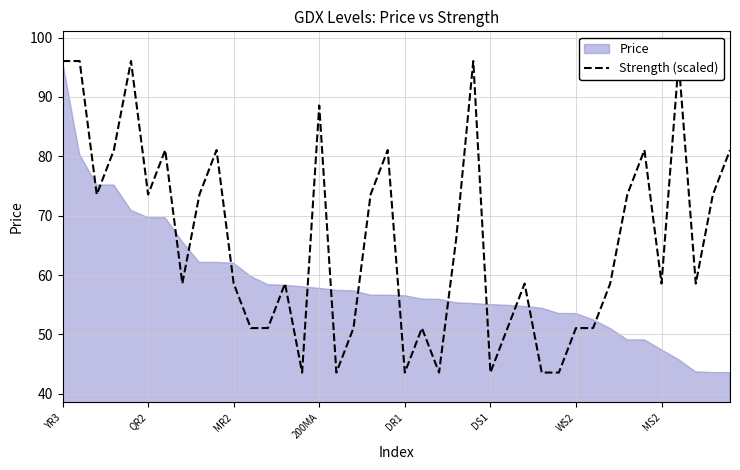

What is the greatest value displayed?

96.0